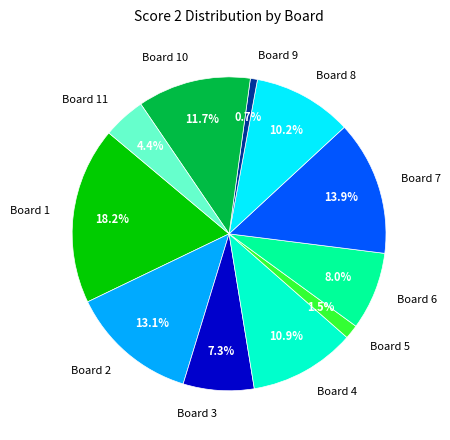

To the nearest percent, what is the average slice percentage?

9%